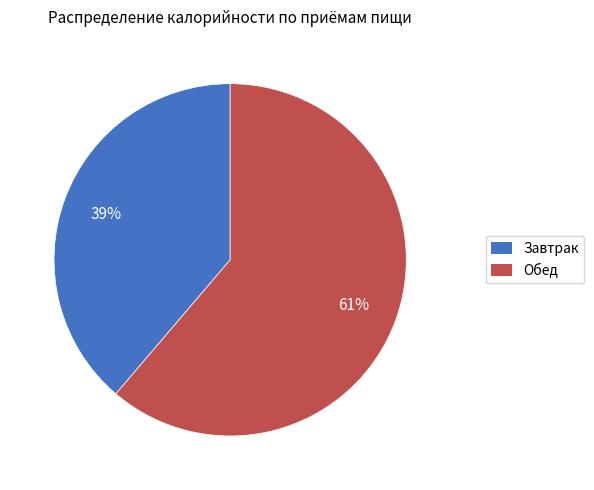

Which slice represents more than half of the pie?

Обед